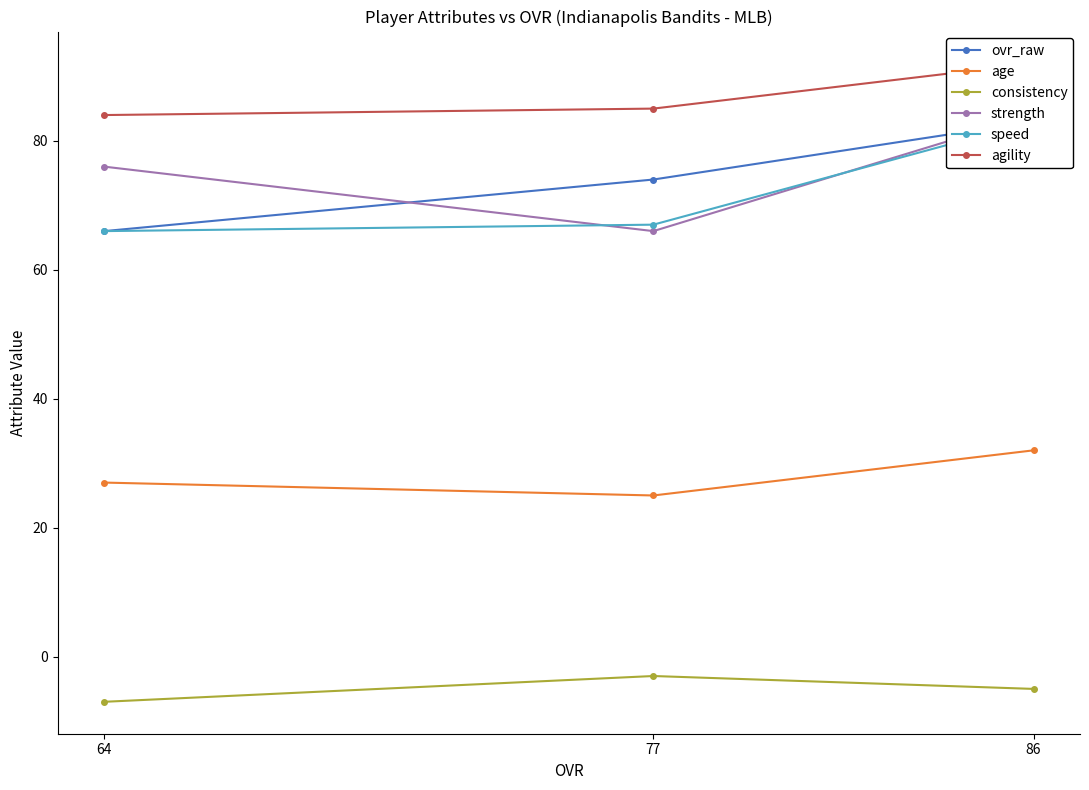

Is the value of age at 64 greater than the value of consistency at 77?

Yes